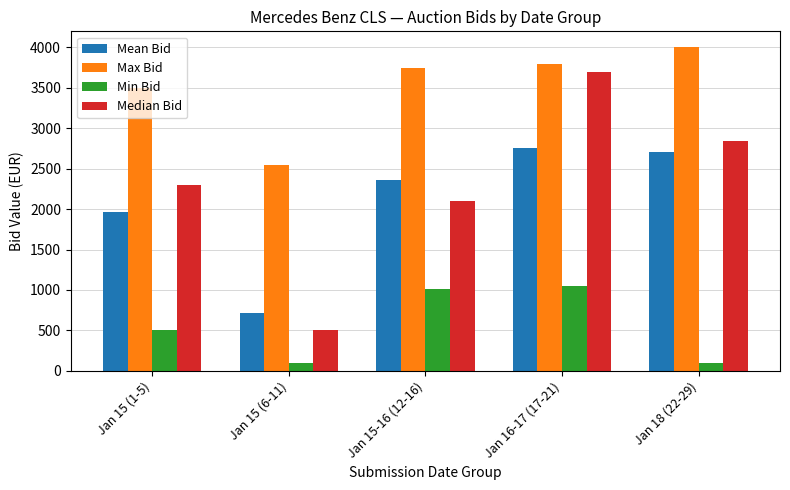

What is the total value across all series at Jan 15 (1-5)?

8260.0